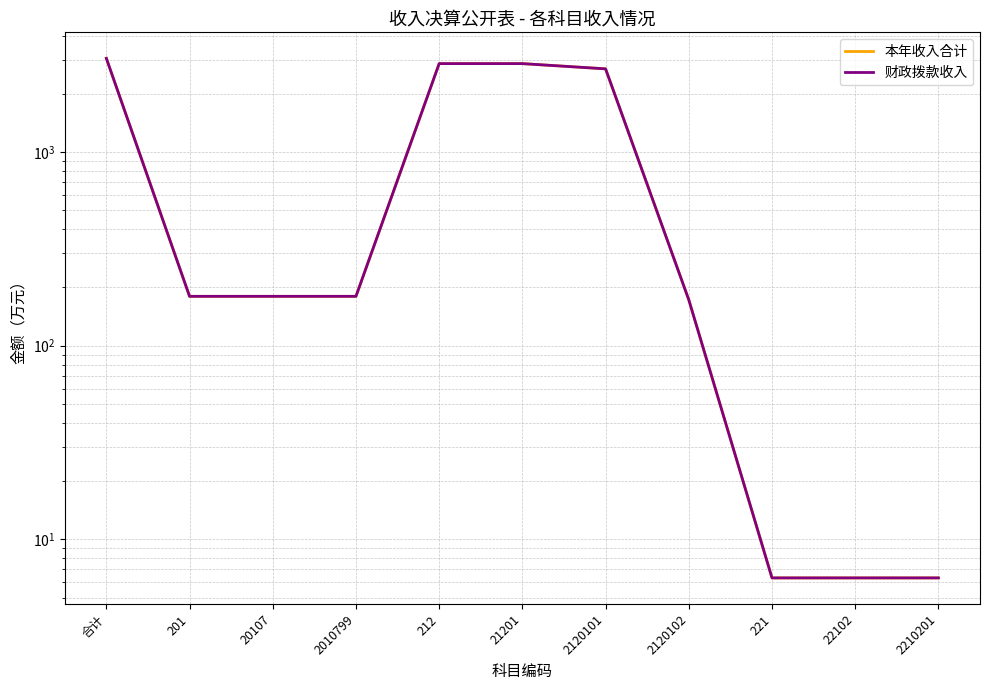

What is the difference between the 财政拨款收入 values at 20107 and 合计?

2872.9